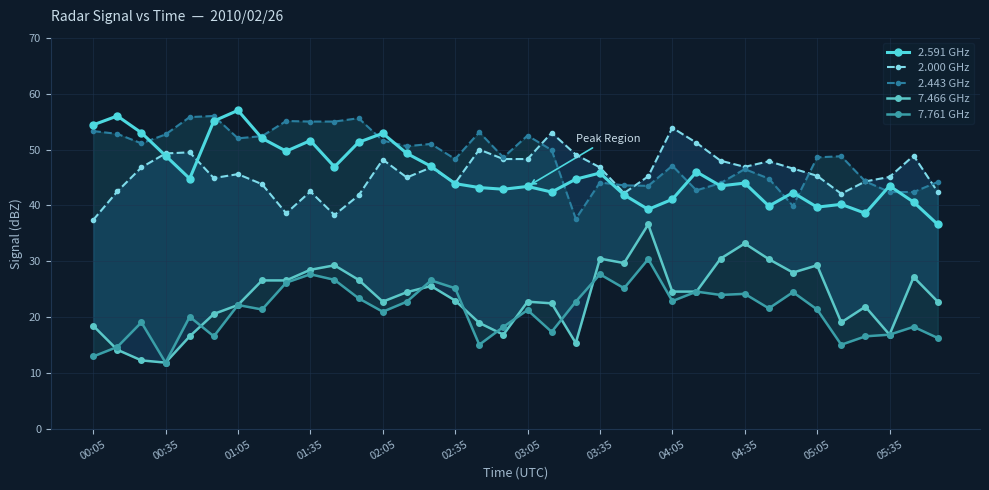

Does the chart display data point markers on the line(s)?

Yes